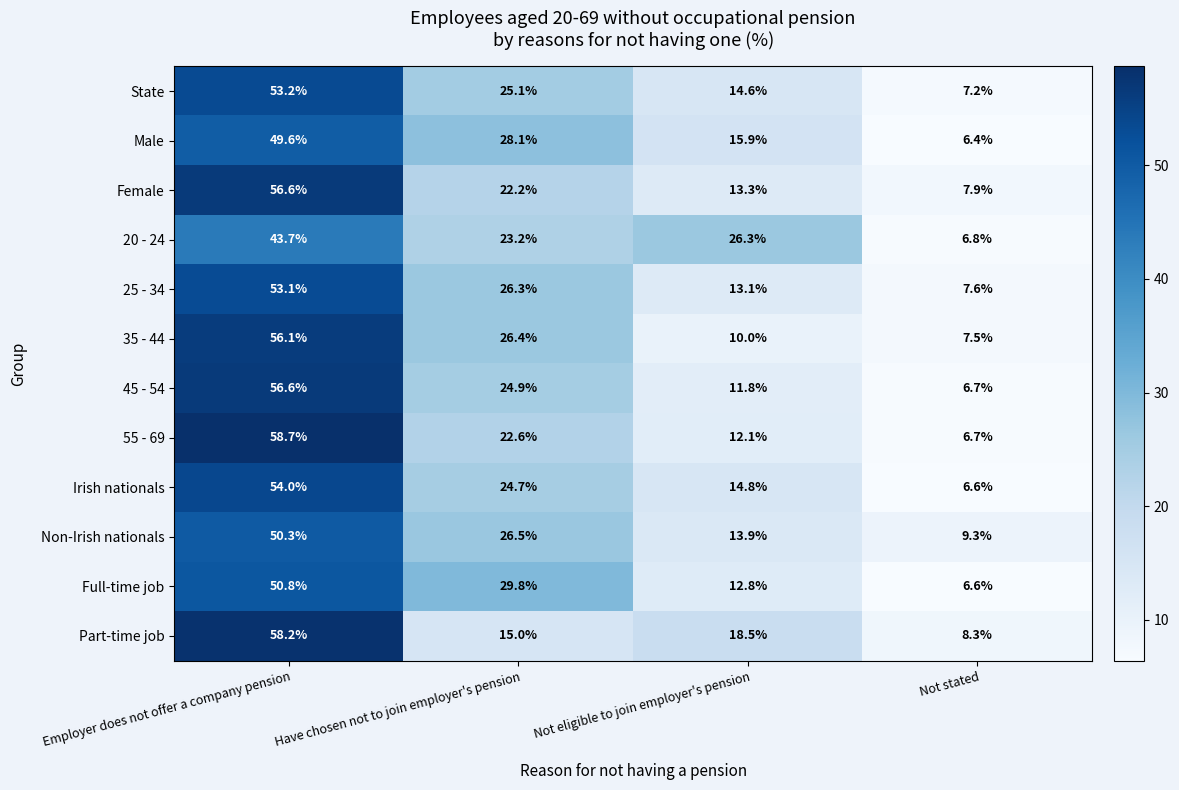

What is the difference between the second highest and minimum values in the State series?

17.9